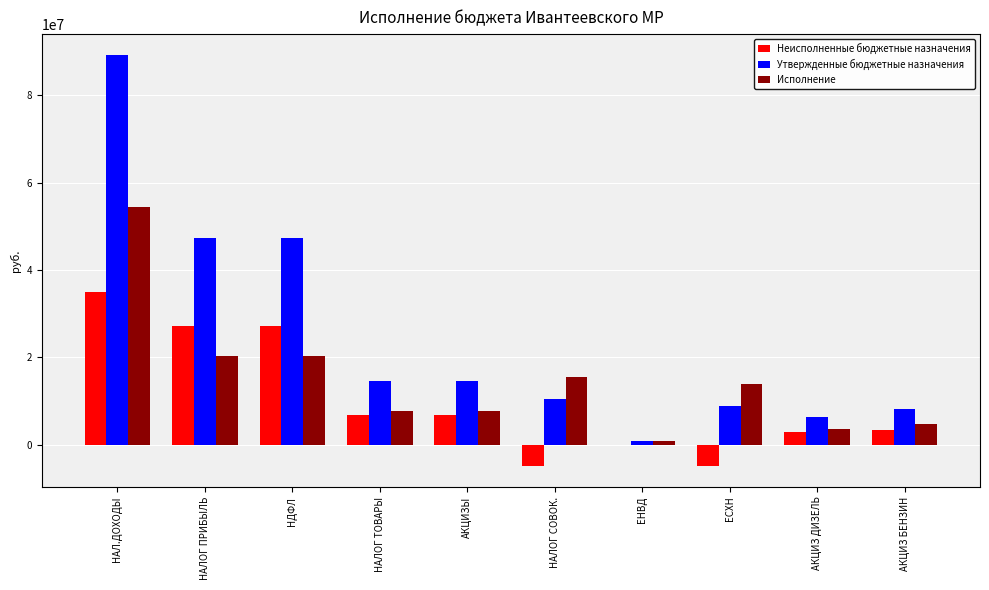

The value of Утвержденные бюджетные назначения at АКЦИЗ ДИЗЕЛЬ is 6400000.0. True or false?

True